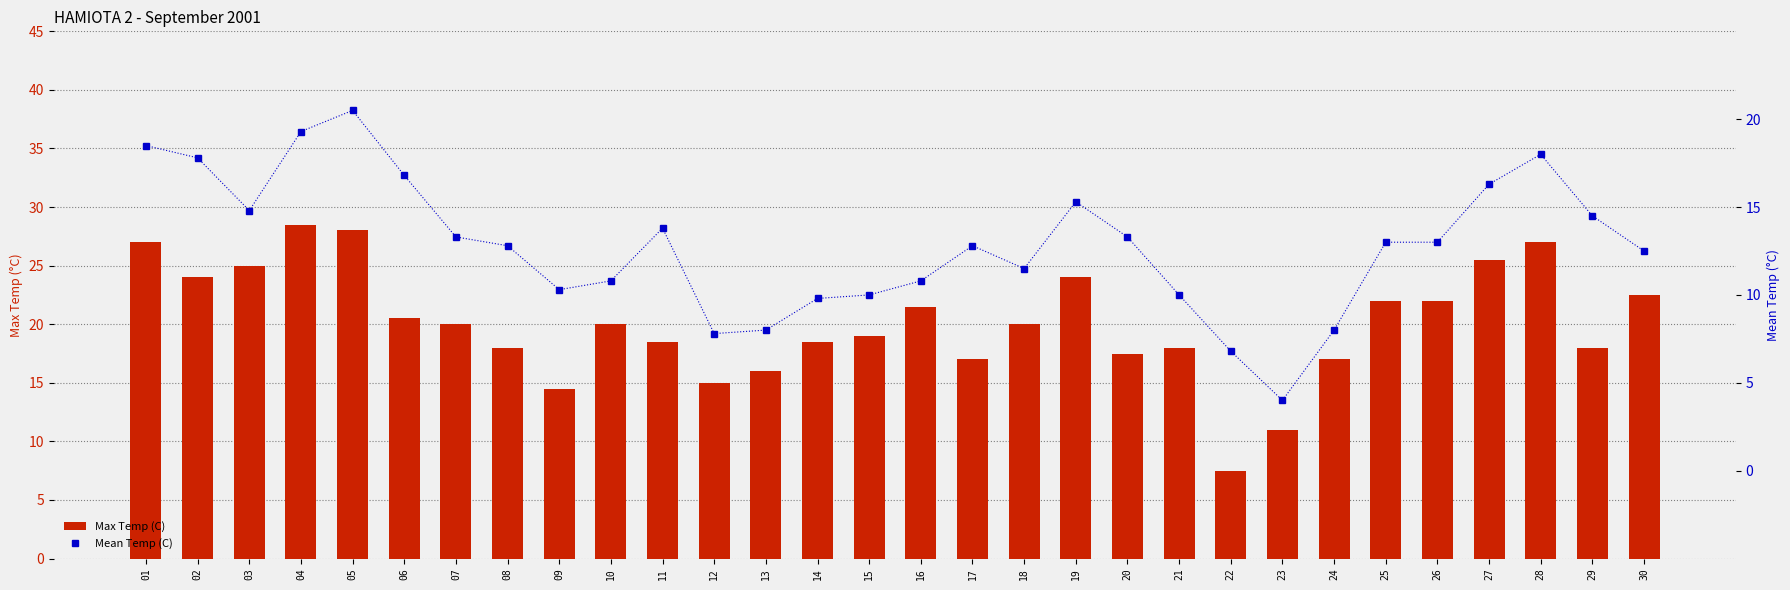

Which series has the largest total across all categories?

Max Temp (C)